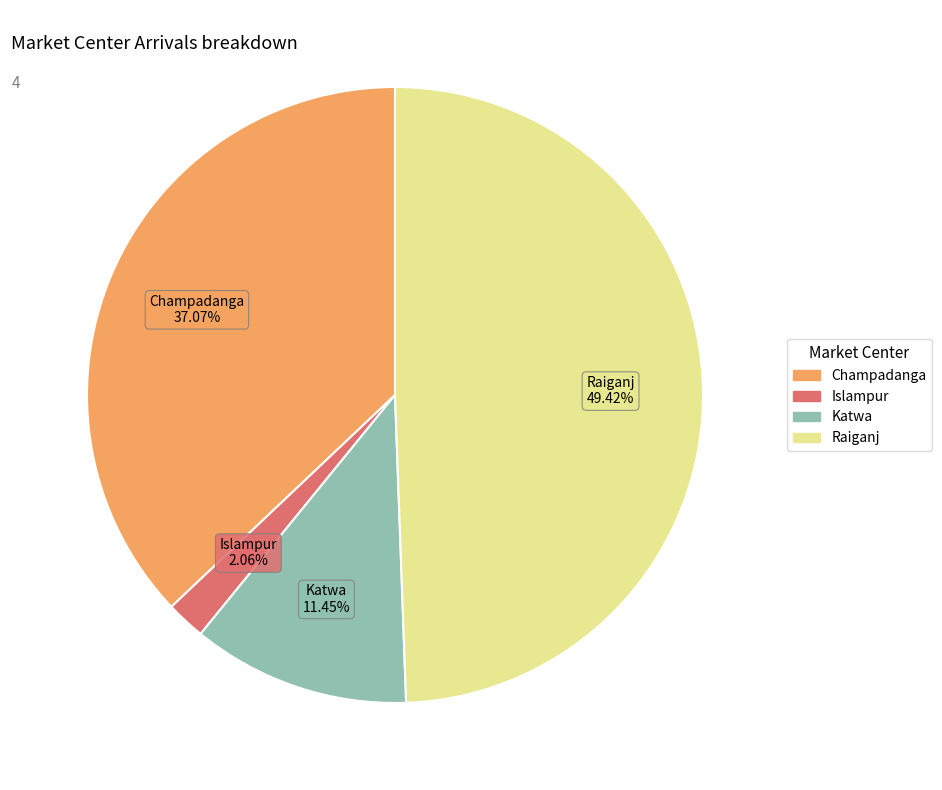

Which slice is the largest?

Raiganj